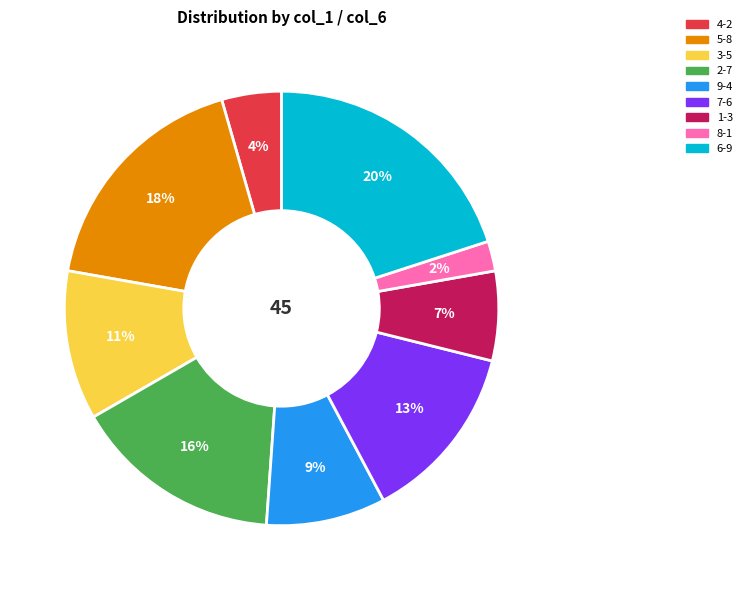

How many slices are in this pie chart?

9